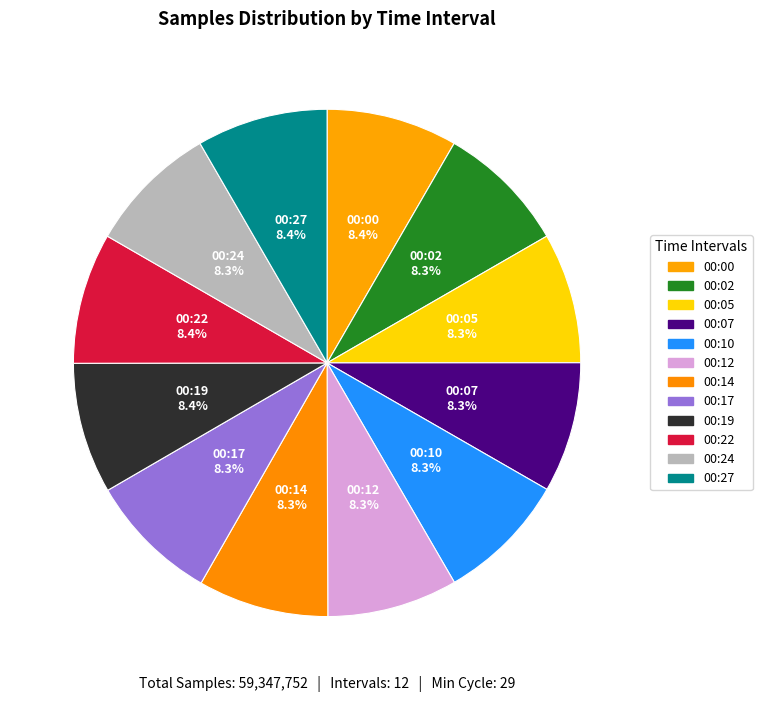

Is 00:27 the majority of the pie?

No